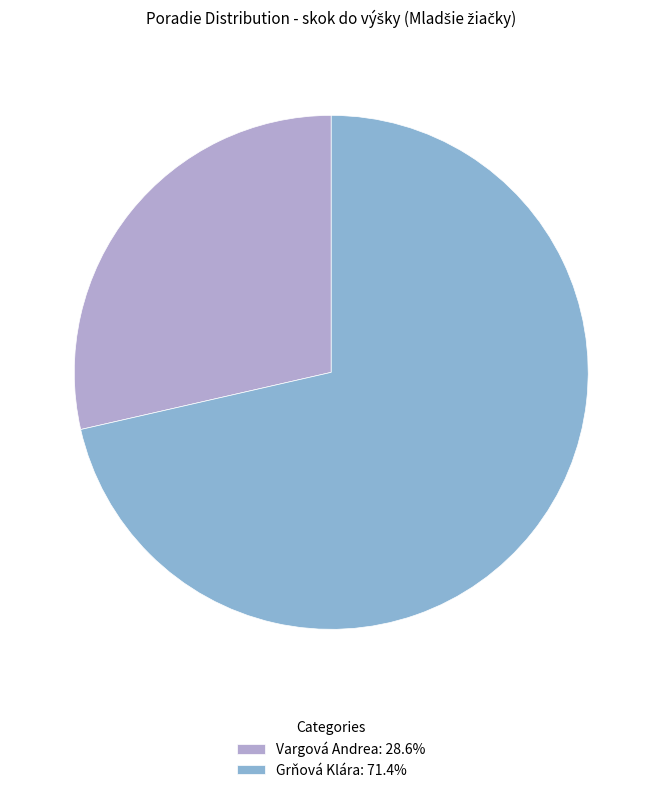

Which category has the biggest portion of the pie?

Grňová Klára